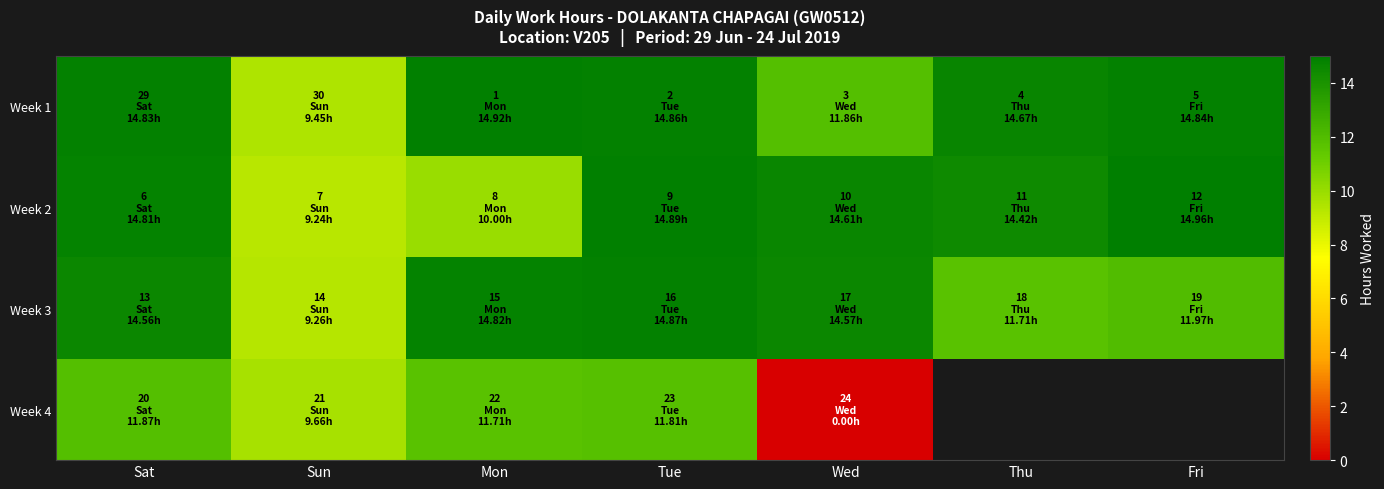

What is the spread (max minus min) of values at Sun?

0.4